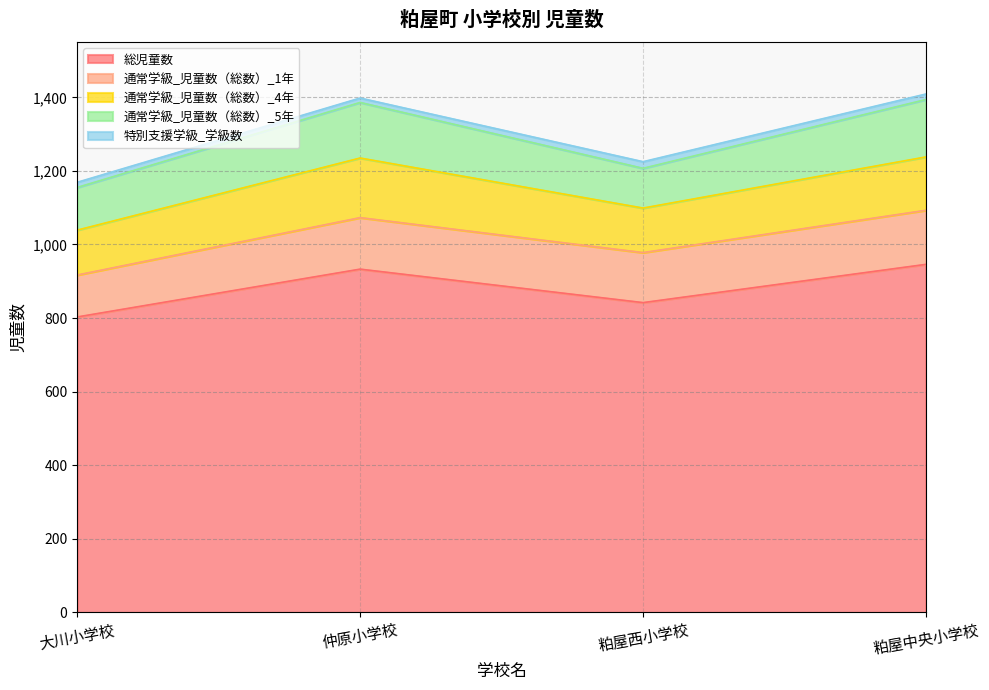

The 総児童数 series shows 946 at 粕屋中央小学校. True or false?

True